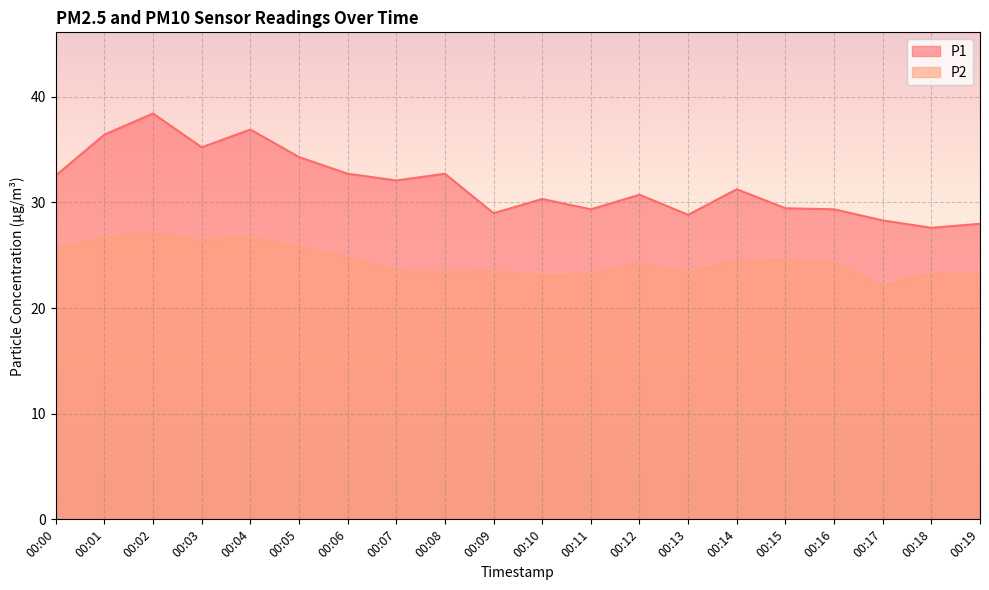

What is the smallest value displayed?

22.1